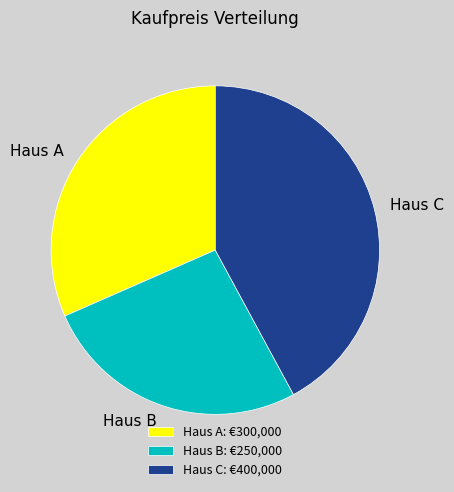

How many slices are in this pie chart?

3